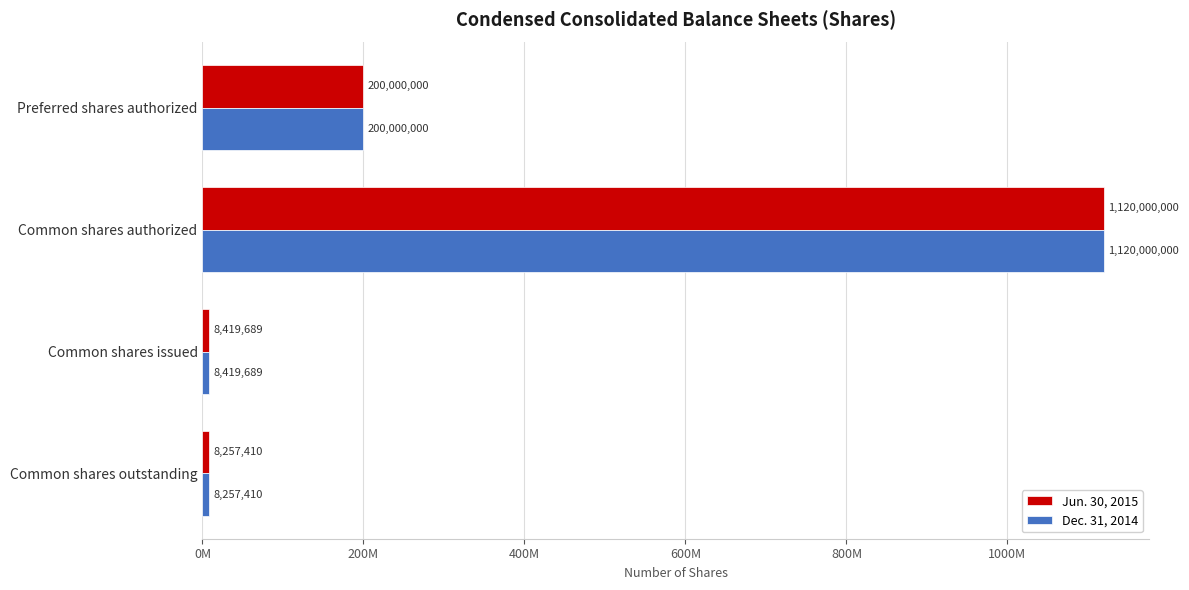

What are all the series names shown in the legend?

Jun. 30, 2015, Dec. 31, 2014